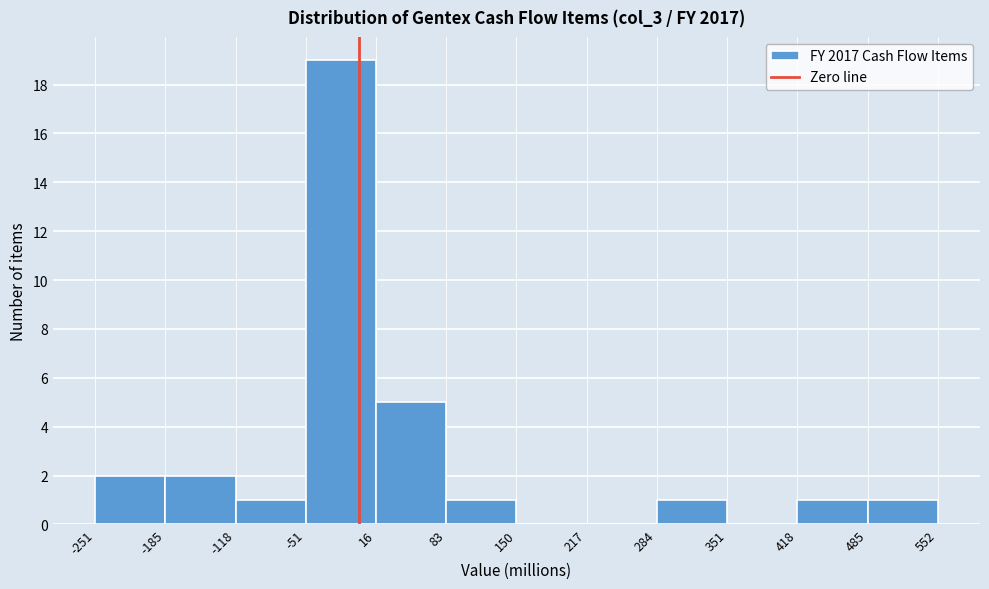

Reading left to right, list every bar in this chart as the range it spans on the x-axis followed by its height. The values are not printed on the chart, so give them approximately, as read against the axis.

-251 to -185: 2
-185 to -118: 2
-118 to -51: 1
-51 to 16: 19
16 to 83: 5
83 to 150: 1
150 to 217: 0
217 to 284: 0
284 to 351: 1
351 to 418: 0
418 to 485: 1
485 to 552: 1